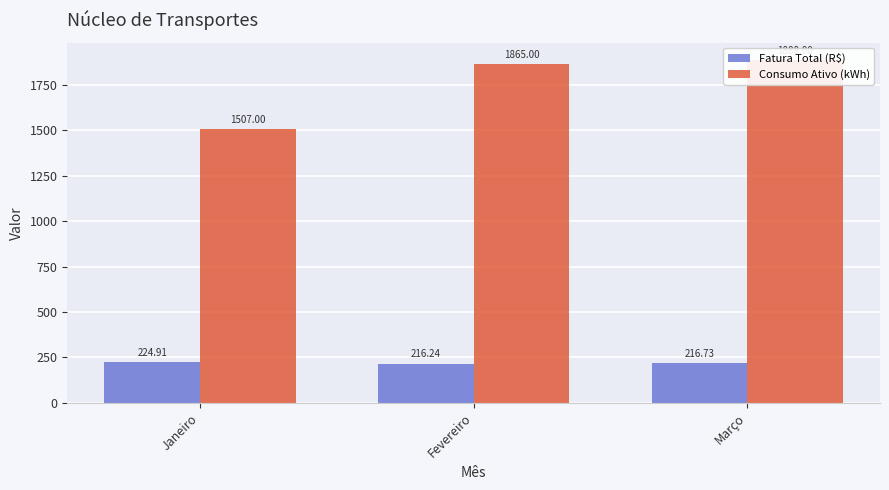

Reading left to right, list all the values displayed in this chart.

Fatura Total (R$): Janeiro=224.9	Fevereiro=216.2	Março=216.7
Consumo Ativo (kWh): Janeiro=1507.0	Fevereiro=1865.0	Março=1888.0